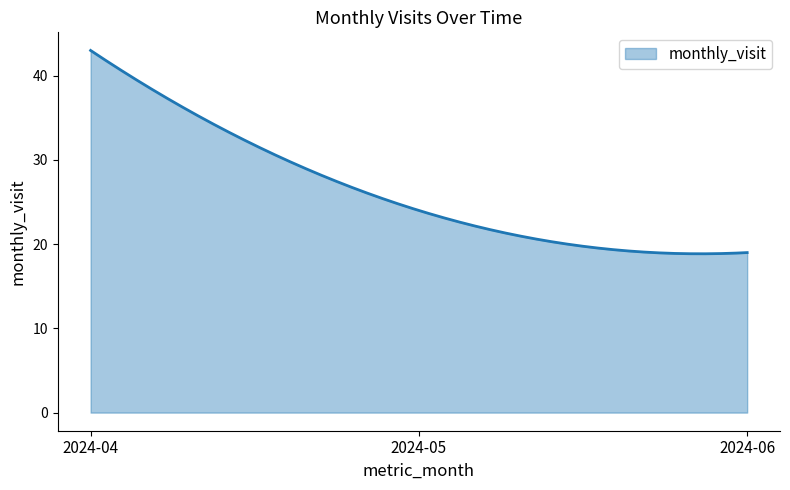

What is the maximum value shown in the chart?

43.0